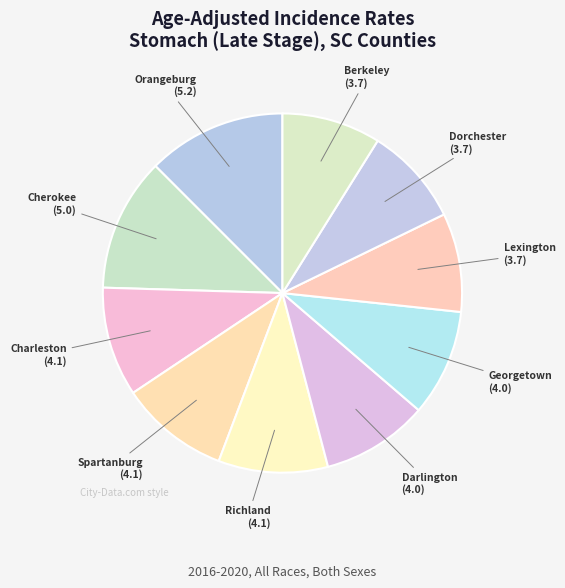

Does any single category account for the majority?

No